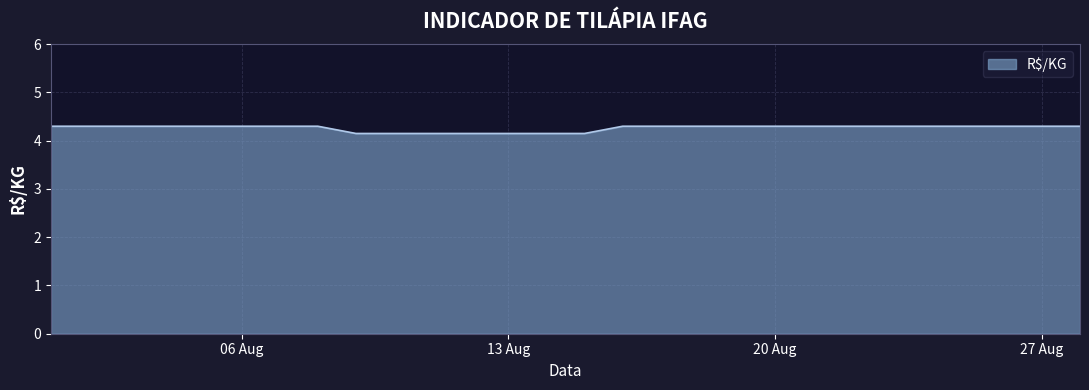

What is the minimum value shown in the chart?

4.2